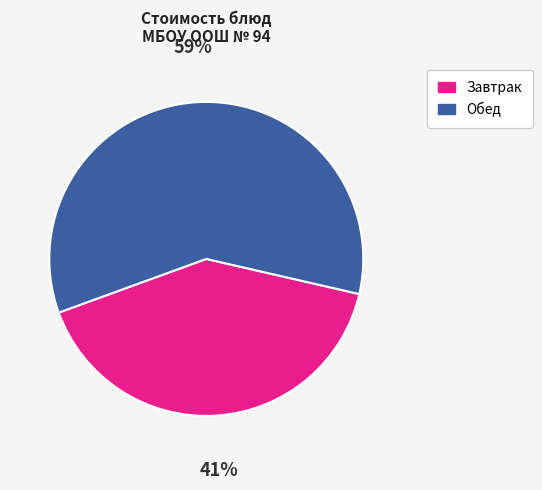

To the nearest percent, what portion does Завтрак represent?

41%